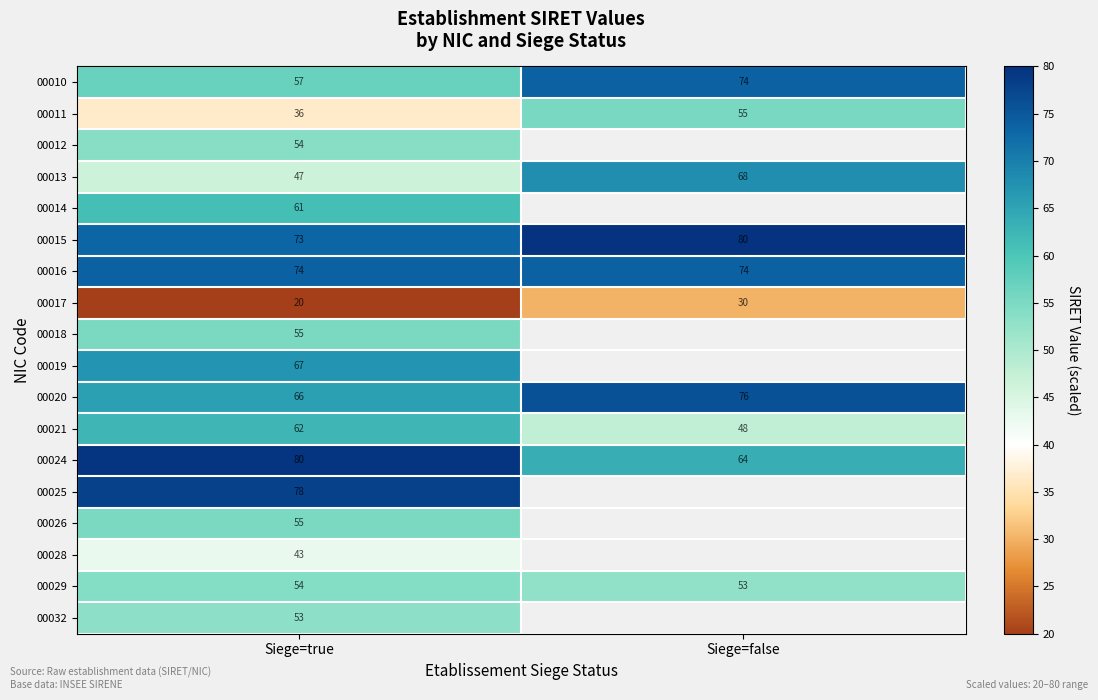

How many data points does each series have?

2